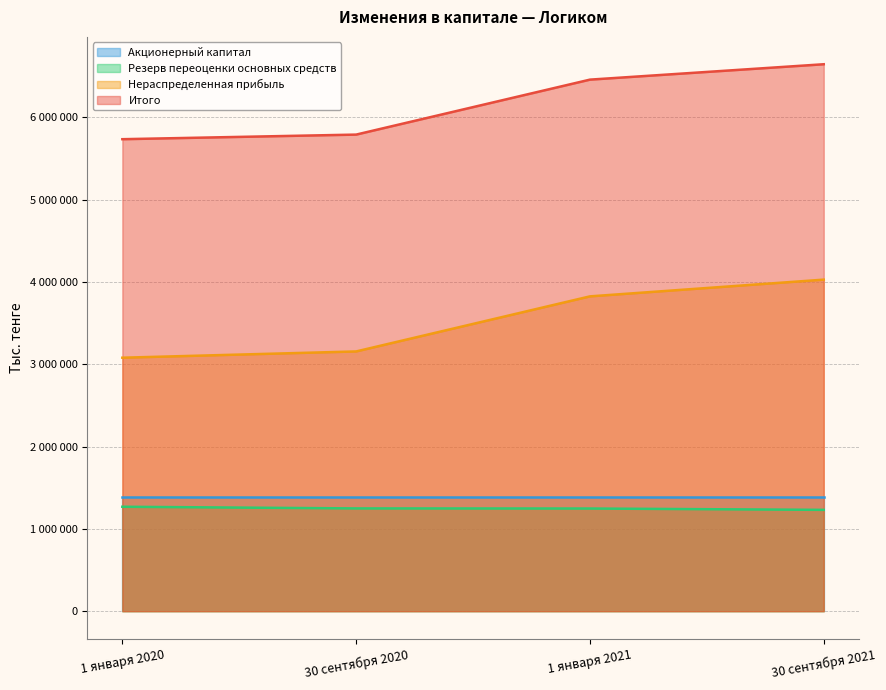

What are all the series names shown in the legend?

Акционерный капитал, Резерв переоценки основных средств, Нераспределенная прибыль, Итого